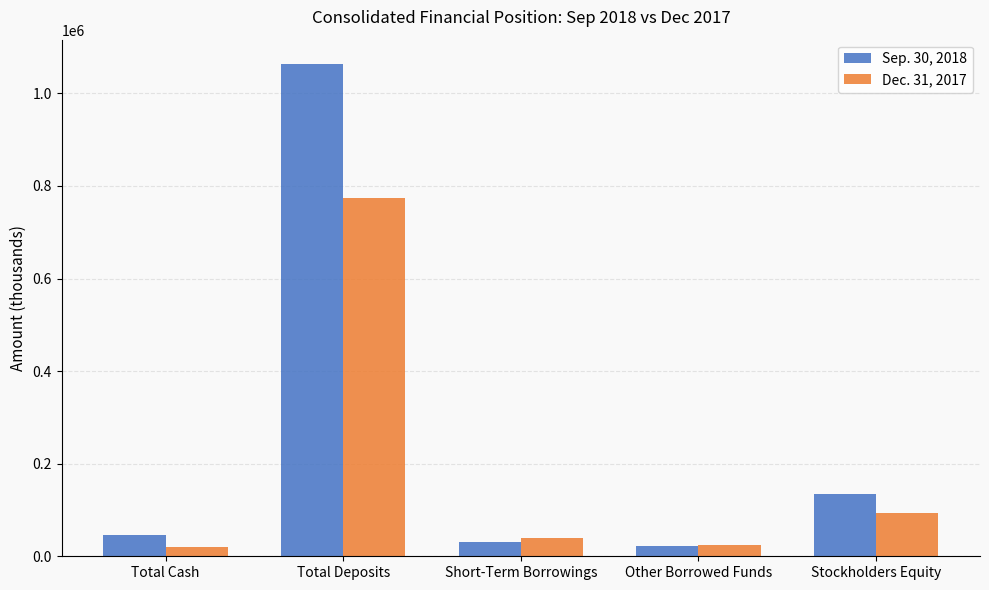

Count the number of data series in this chart.

2